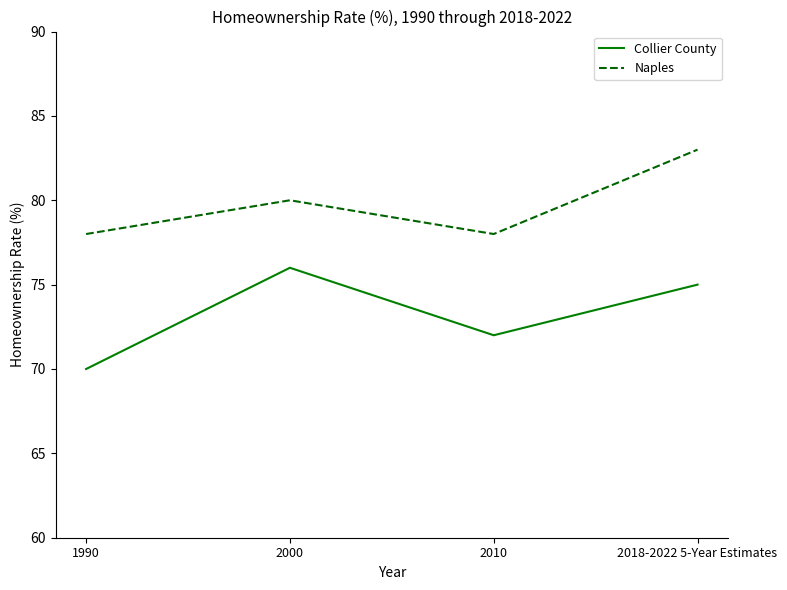

At which category does Collier County reach its first local valley?

2010